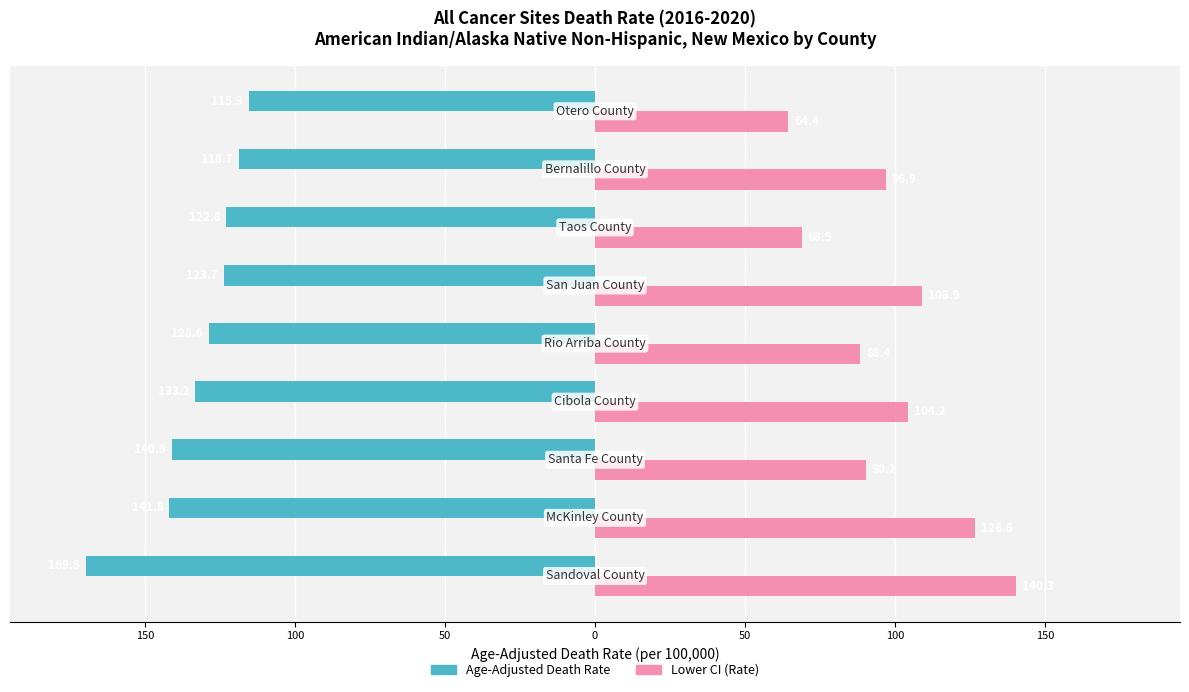

Reading left to right, what are all the values shown in this chart?

Age-Adjusted Death Rate: 200=-169.5	150=-141.8	100=-140.9	50=-133.2	0=-128.6	50=-123.7	100=-122.8	150=-118.7	200=-115.3
Lower CI (Rate): 200=140.3	150=126.6	100=90.2	50=104.2	0=88.4	50=108.9	100=68.9	150=96.9	200=64.4